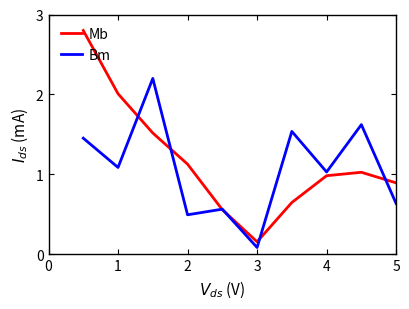

Rank the series by their average value, from highest to lowest.

Mb, Bm